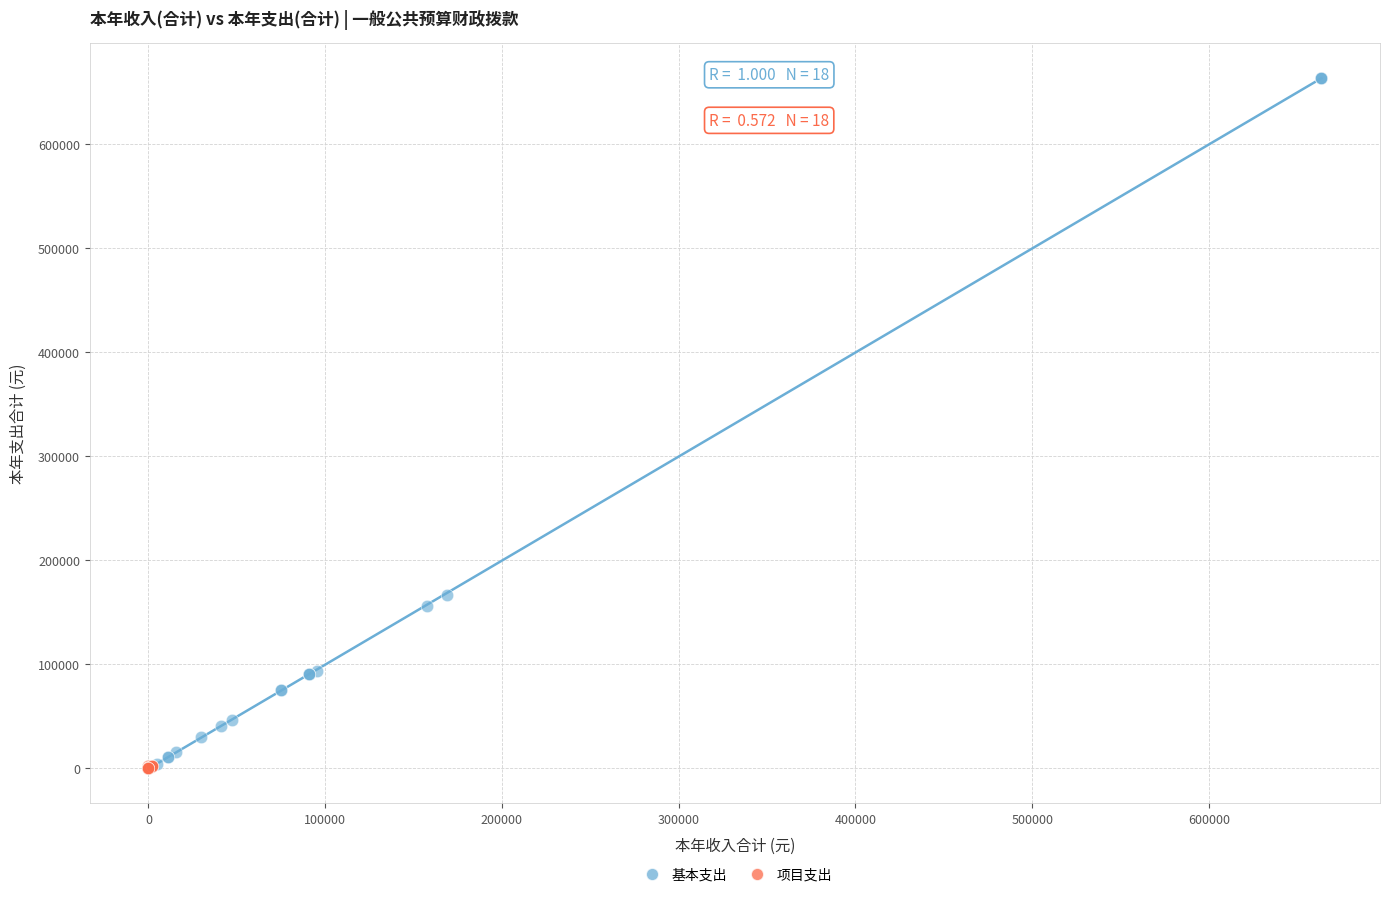

Which series has the largest Y range (max minus min)?

基本支出